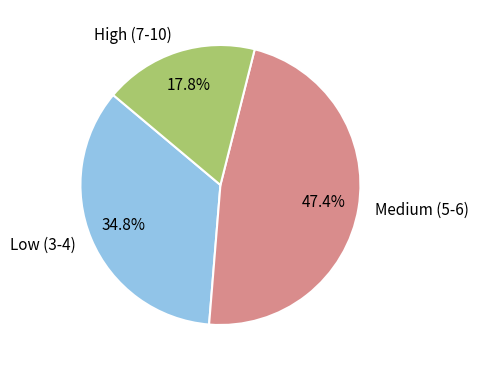

Does any single category account for the majority?

No